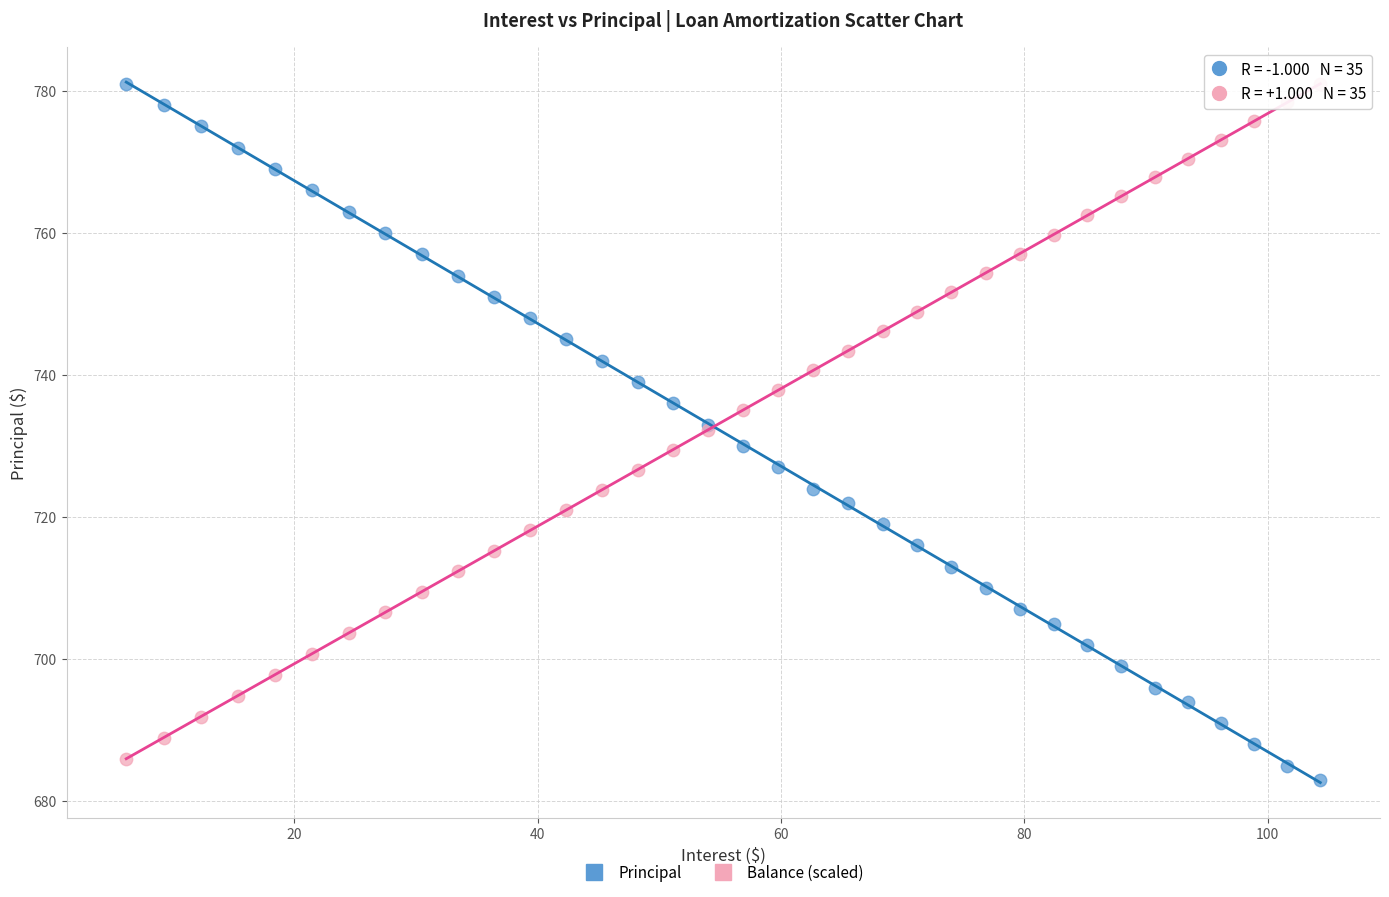

What is the X range (max minus min) for the scatter plot?

98.2